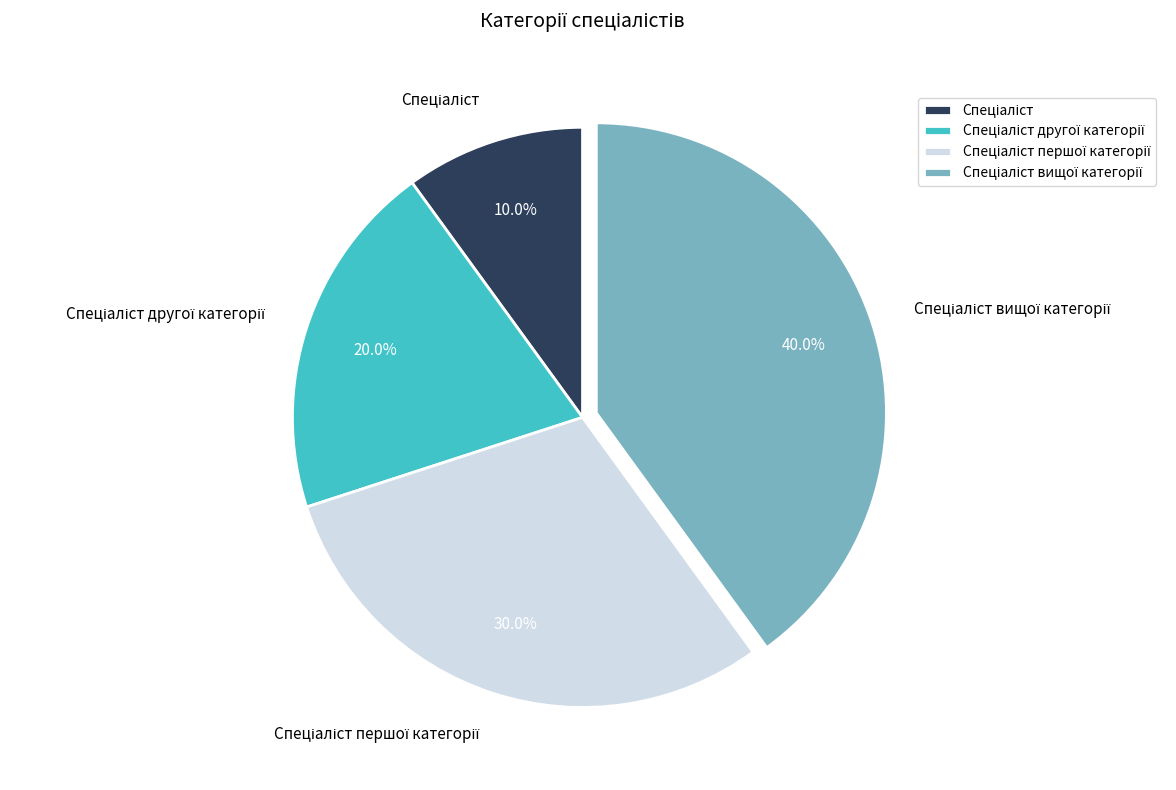

Is there a majority slice in this chart?

No